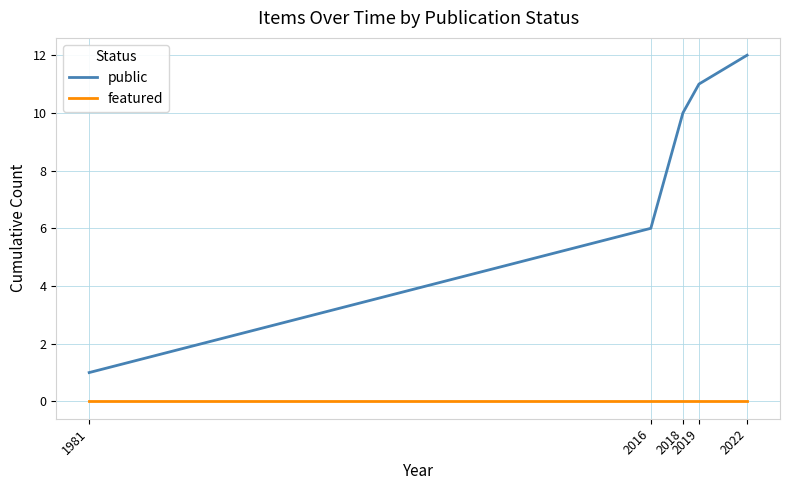

Which series has the largest range (max minus min)?

public